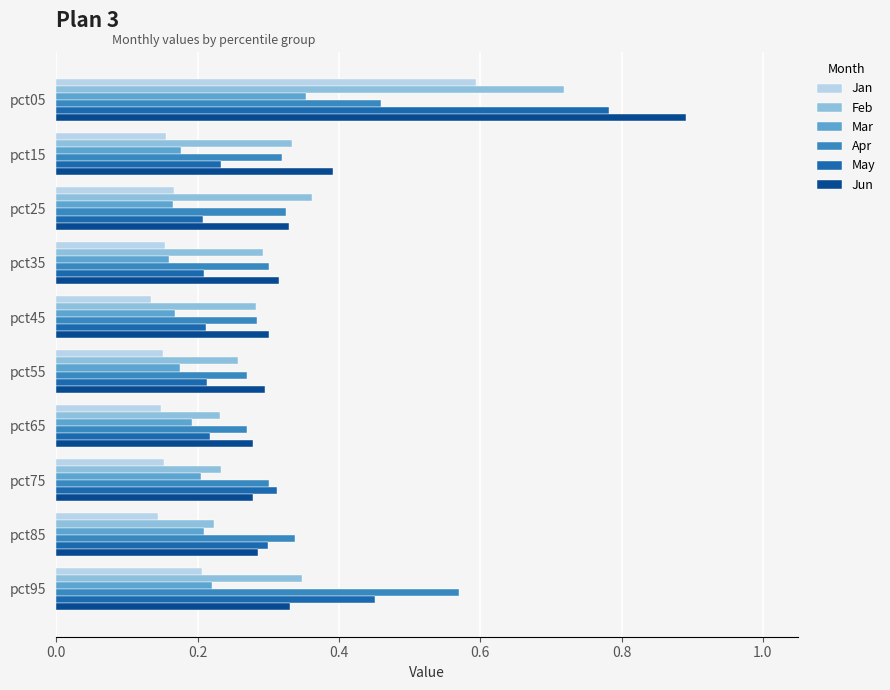

Which series has the largest range (max minus min)?

Jun